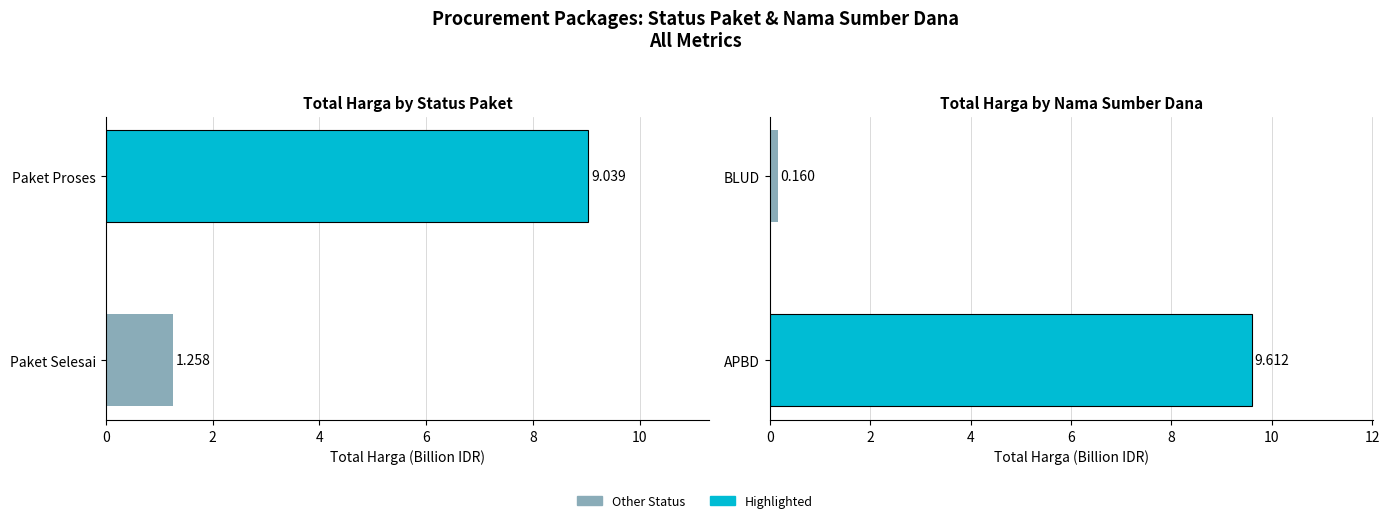

Is it true that the value at APBD is 5.5?

False